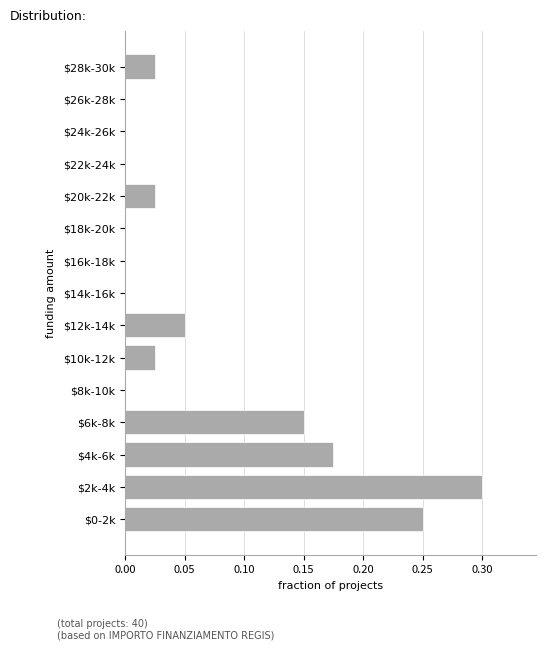

The chart shows a value of 0.2 at $6k-8k. True or false?

False